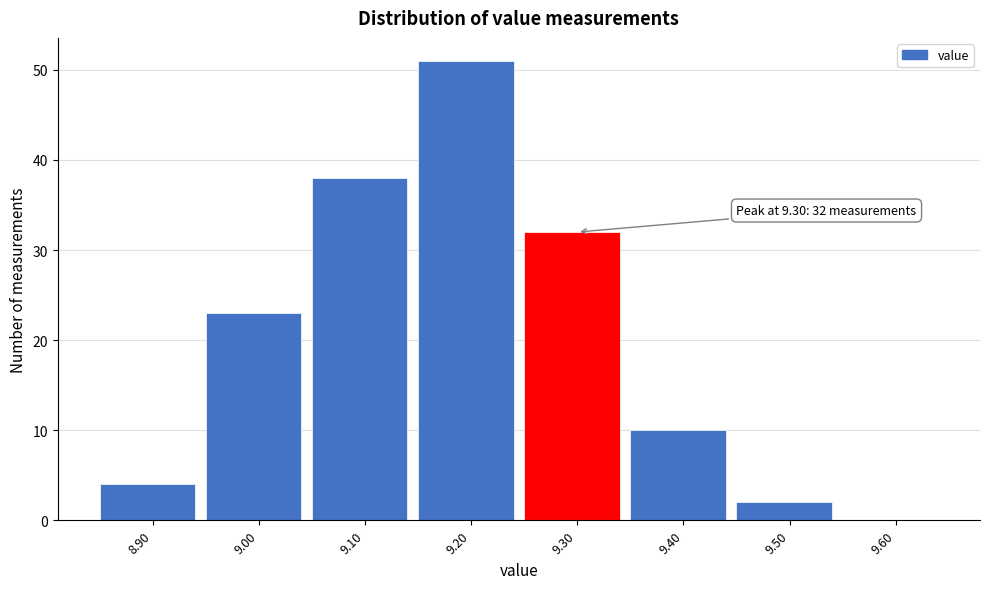

Over which range of the x-axis is the bar tallest?

9.15 to 9.25